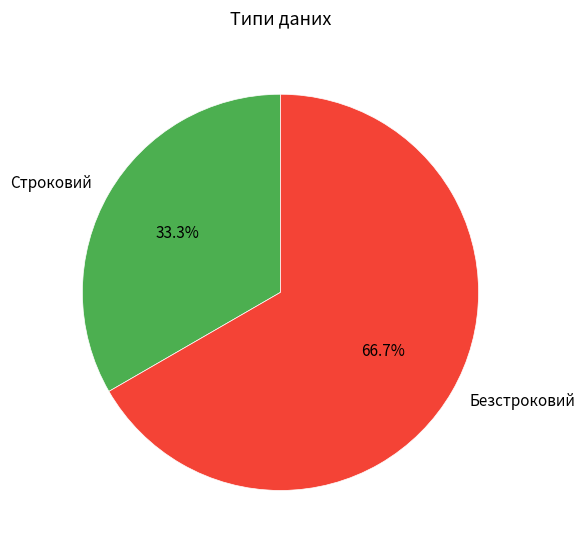

To the nearest percent, what is the difference between the Строковий and Безстроковий slice percentages?

33%